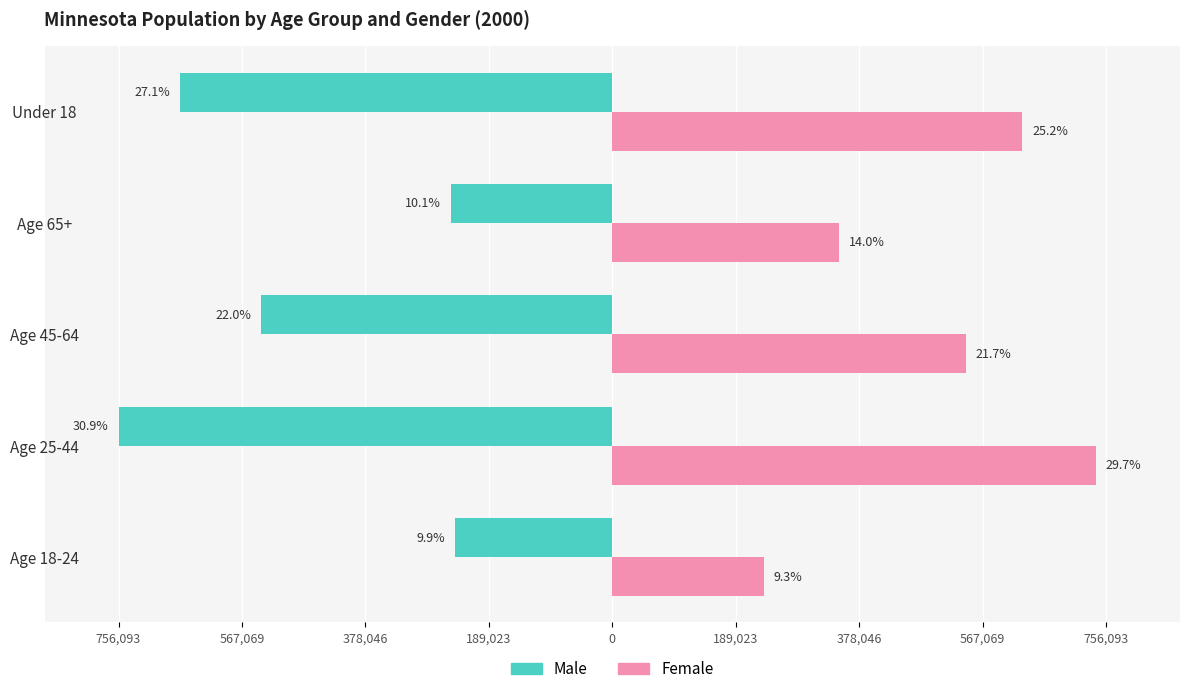

Rank the series by their average value, from highest to lowest.

Female, Male